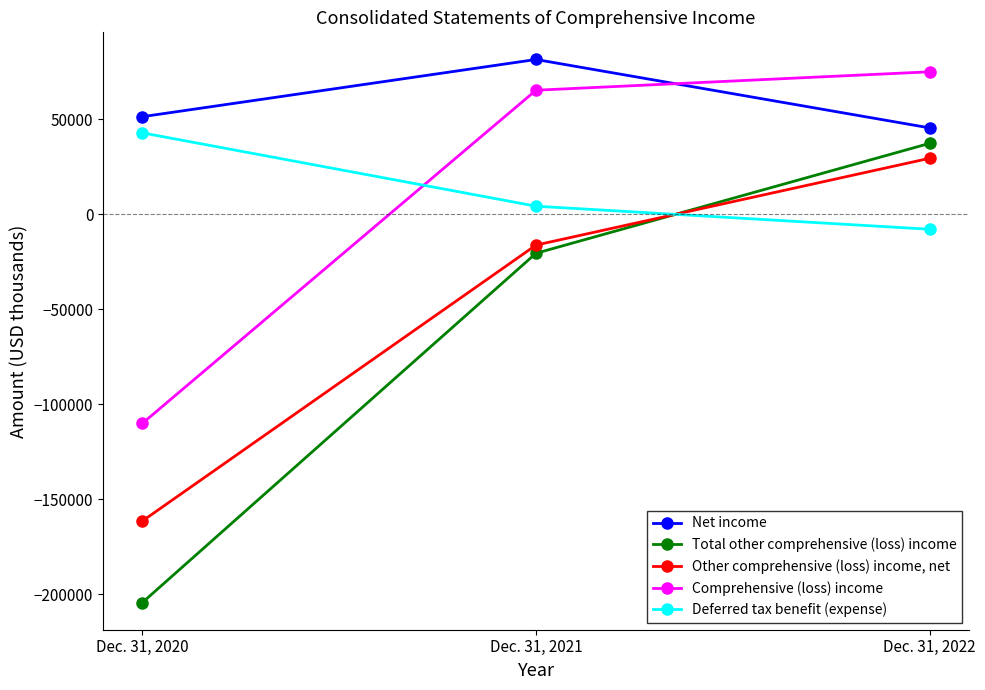

Which series has the largest total across all categories?

Net income